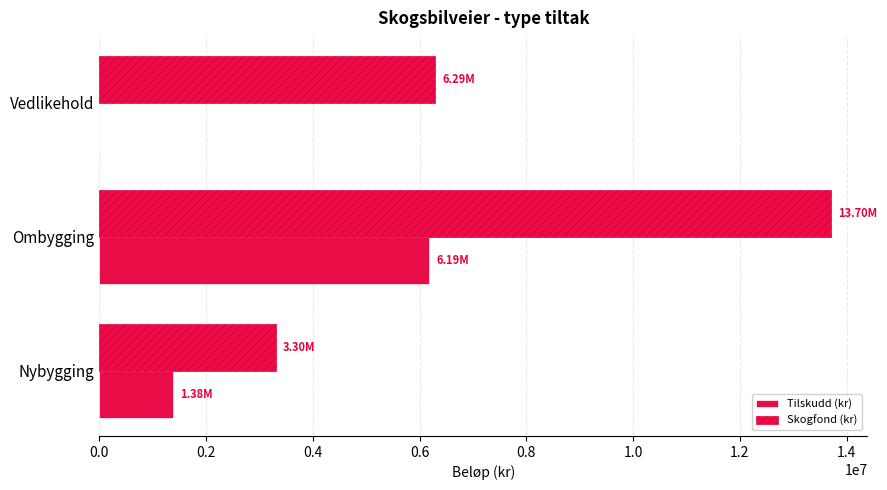

Count the number of categories in the chart.

3